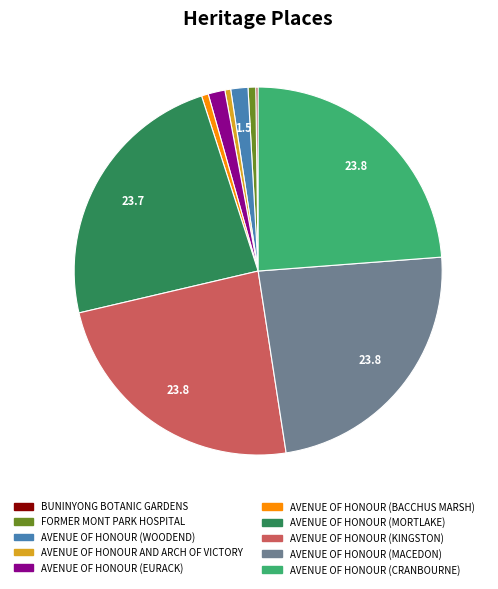

Is FORMER MONT PARK HOSPITAL the majority of the pie?

No